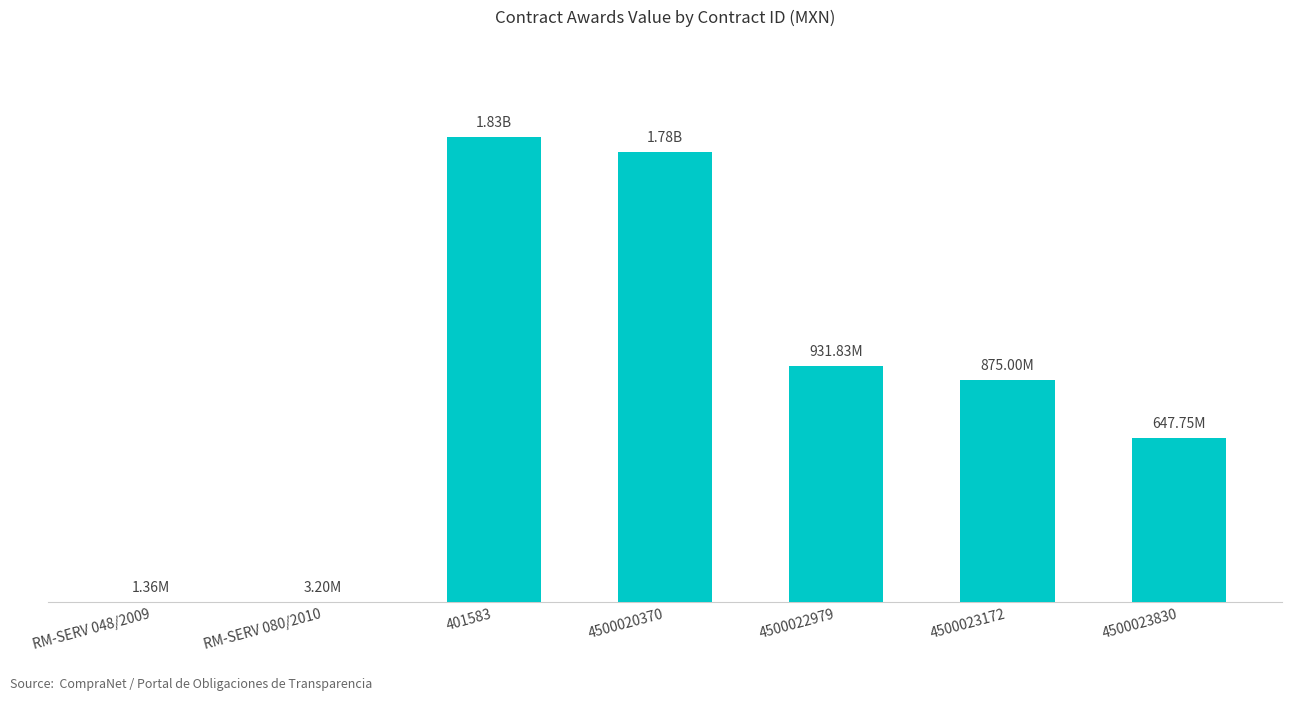

Rank the categories by value from highest to lowest.

401583, 4500020370, 4500022979, 4500023172, 4500023830, RM-SERV 080/2010, RM-SERV 048/2009